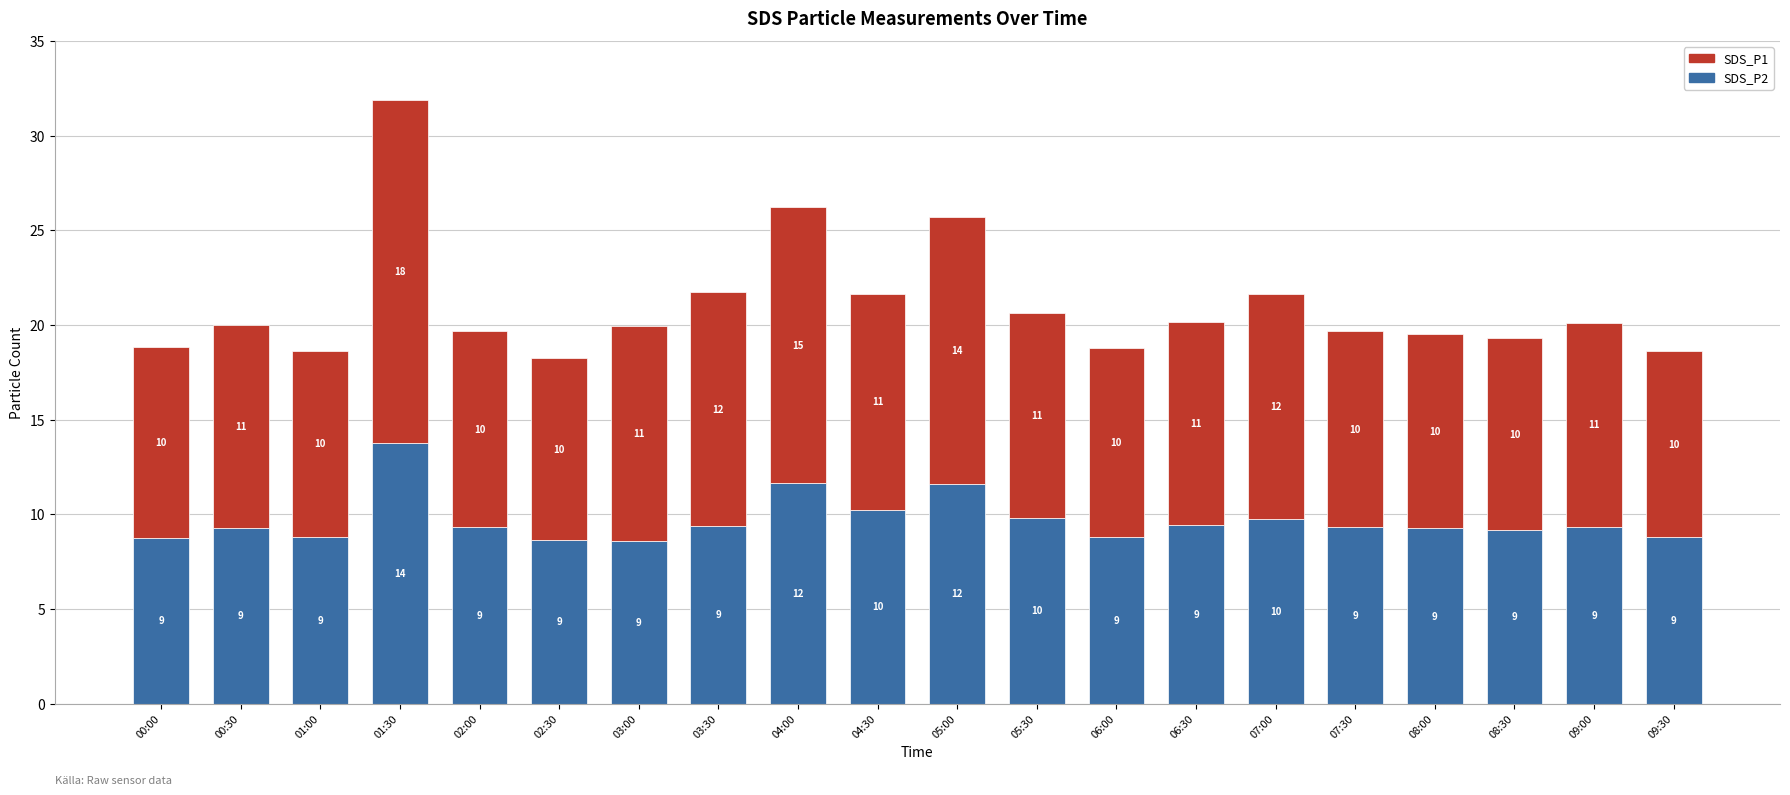

What are all the series names shown in the legend?

SDS_P1, SDS_P2